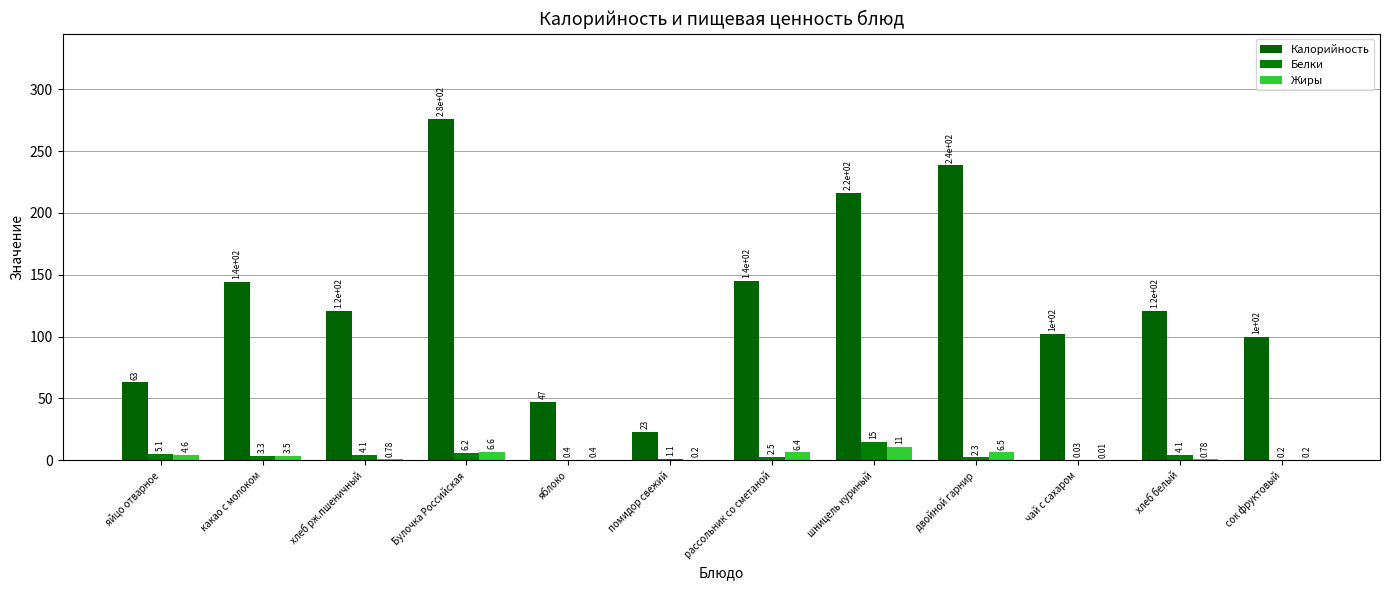

Reading left to right, list all the values displayed in this chart.

Калорийность: 63.0	144.0	120.6	276.0	47.0	22.9	145.0	216.0	238.5	102.0	120.6	100.0
Белки: 5.1	3.3	4.1	6.2	0.4	1.1	2.5	15.1	2.3	0.0	4.1	0.2
Жиры: 4.6	3.5	0.8	6.6	0.4	0.2	6.4	10.8	6.5	0.0	0.8	0.2